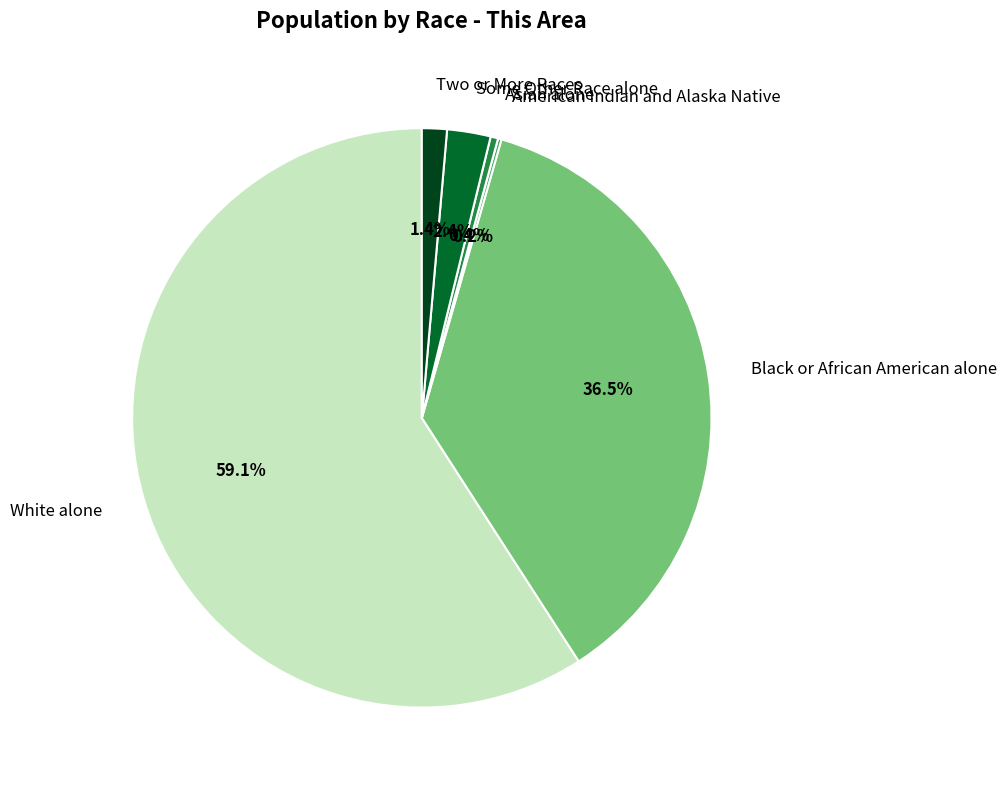

Does Asian alone account for over 50% of the chart?

No